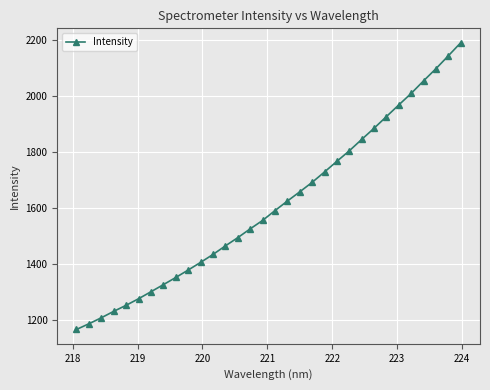

What is the value of the 12th point from the left?

1434.5